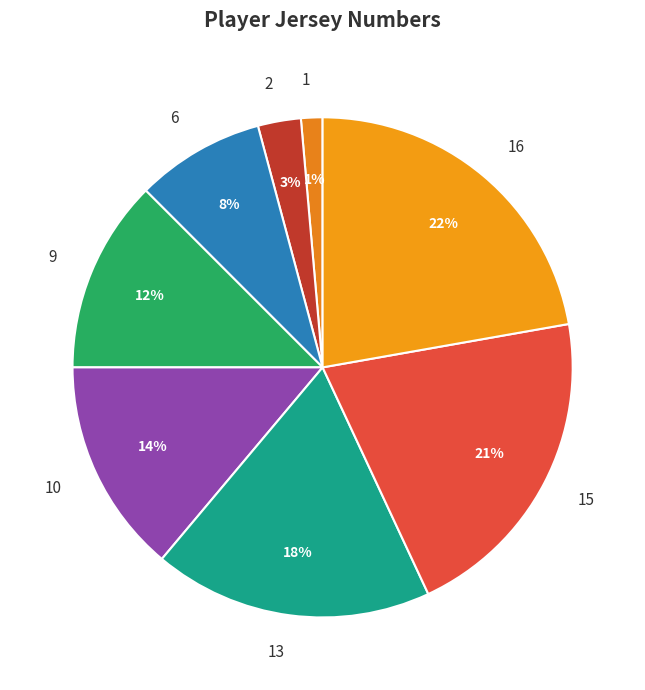

Does 10 account for over 50% of the chart?

No